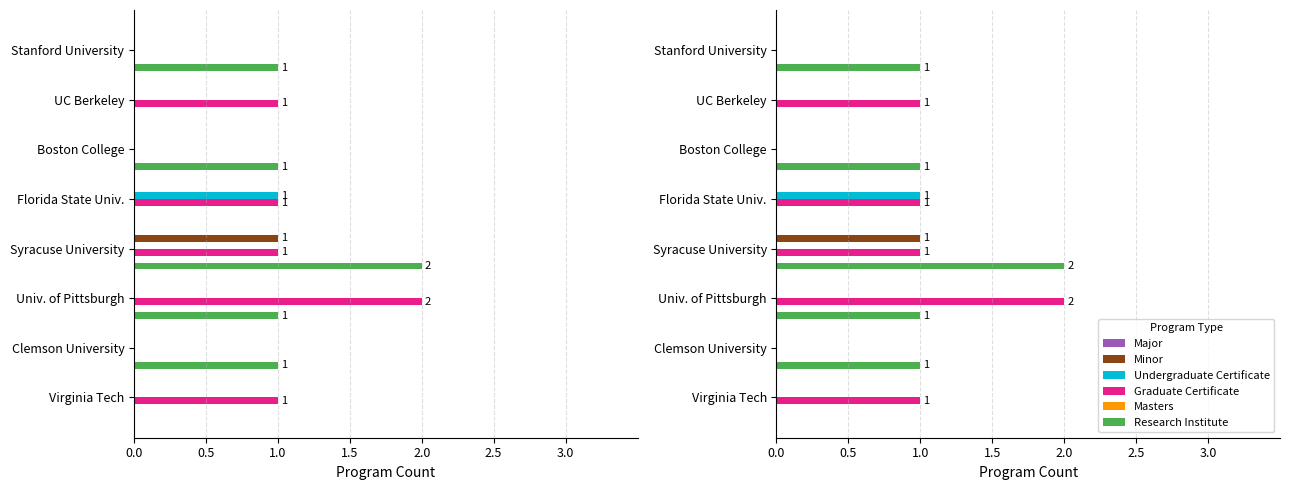

What is the difference between the maximum and minimum values in the Graduate Certificate series?

2.0